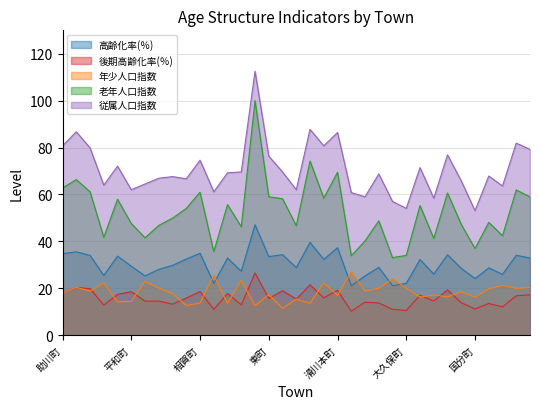

Reading left to right, what are all the values shown in this chart?

高齢化率(％): 助川町=34.7	宮田町=35.5	神峰町=34.0	本宮町=25.4	若葉町=33.7	平和町=29.4	鹿島町=25.2	弁天町=28.0	幸町=29.8	旭町=32.4	相賀町=34.9	会瀬町=22.1	城南町=32.9	高鈴町=27.2	白銀町=47.0	東町=33.5	東成沢町=34.3	中成沢町=28.8	西成沢町=39.5	滑川町=32.3	滑川本町=37.2	東滑川町=21.1	多賀町=25.3	桜川町=28.9	末広町=21.0	大久保町=22.1	千石町=32.2	鮎川町=26.0	河原子町=34.3	東多賀町=28.5	国分町=24.1	諏訪町=28.6	東金沢町=25.9	金沢町=34.0	東大沼町=32.9
後期高齢化率(％): 助川町=18.1	宮田町=20.3	神峰町=19.8	本宮町=12.8	若葉町=17.3	平和町=18.5	鹿島町=14.5	弁天町=14.5	幸町=13.2	旭町=15.8	相賀町=18.6	会瀬町=10.9	城南町=17.7	高鈴町=12.9	白銀町=26.5	東町=15.6	東成沢町=18.9	中成沢町=15.3	西成沢町=21.4	滑川町=15.9	滑川本町=19.1	東滑川町=10.2	多賀町=14.0	桜川町=13.7	末広町=11.0	大久保町=10.5	千石町=17.0	鮎川町=14.6	河原子町=19.3	東多賀町=13.8	国分町=11.2	諏訪町=13.5	東金沢町=12.0	金沢町=16.8	東大沼町=17.2
年少人口指数: 助川町=18.0	宮田町=20.4	神峰町=18.7	本宮町=22.2	若葉町=14.1	平和町=14.4	鹿島町=22.9	弁天町=20.1	幸町=17.7	旭町=12.6	相賀町=13.7	会瀬町=25.6	城南町=13.6	高鈴町=23.4	白銀町=12.5	東町=17.3	東成沢町=11.4	中成沢町=15.3	西成沢町=13.5	滑川町=22.4	滑川本町=17.0	東滑川町=26.9	多賀町=18.8	桜川町=20.0	末広町=24.0	大久保町=20.0	千石町=16.2	鮎川町=17.1	河原子町=16.3	東多賀町=18.5	国分町=16.2	諏訪町=19.8	東金沢町=21.2	金沢町=20.0	東大沼町=20.3
老年人口指数: 助川町=62.8	宮田町=66.3	神峰町=61.1	本宮町=41.7	若葉町=58.0	平和町=47.6	鹿島町=41.5	弁天町=46.8	幸町=49.9	旭町=54.0	相賀町=60.9	会瀬町=35.6	城南町=55.6	高鈴町=46.2	白銀町=100.0	東町=59.0	東成沢町=58.2	中成沢町=46.6	西成沢町=74.2	滑川町=58.4	滑川本町=69.5	東滑川町=33.9	多賀町=40.2	桜川町=48.7	末広町=33.0	大久保町=34.0	千石町=55.2	鮎川町=41.2	河原子町=60.6	東多賀町=47.2	国分町=36.9	諏訪町=48.1	東金沢町=42.4	金沢町=61.9	東大沼町=58.9
従属人口指数: 助川町=80.7	宮田町=86.7	神峰町=79.9	本宮町=64.0	若葉町=72.0	平和町=62.0	鹿島町=64.4	弁天町=66.9	幸町=67.6	旭町=66.7	相賀町=74.6	会瀬町=61.1	城南町=69.2	高鈴町=69.6	白銀町=112.5	東町=76.3	東成沢町=69.6	中成沢町=62.0	西成沢町=87.8	滑川町=80.7	滑川本町=86.4	東滑川町=60.8	多賀町=59.0	桜川町=68.7	末広町=57.0	大久保町=54.0	千石町=71.5	鮎川町=58.4	河原子町=76.9	東多賀町=65.8	国分町=53.1	諏訪町=67.8	東金沢町=63.6	金沢町=81.9	東大沼町=79.2